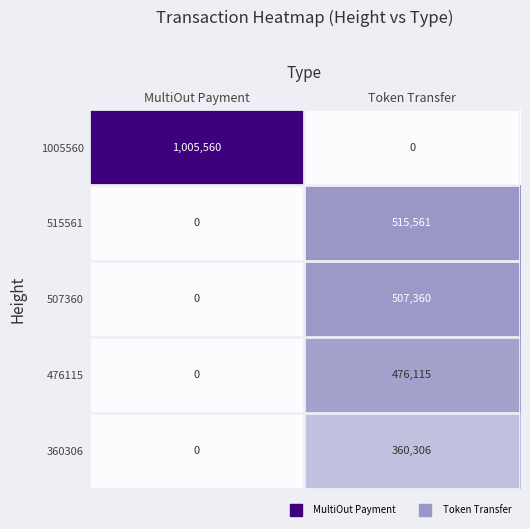

Which series has the largest total across all categories?

1005560